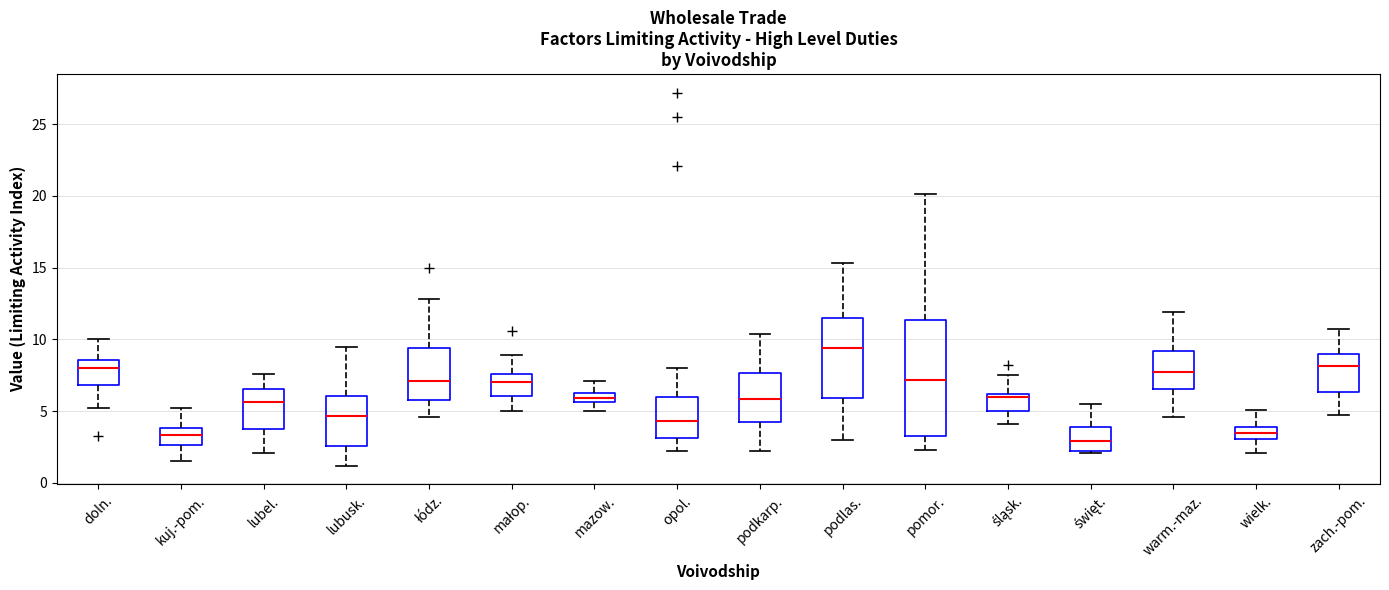

Comparing the boxes themselves (not the whiskers), which one is the tallest?

pomor.